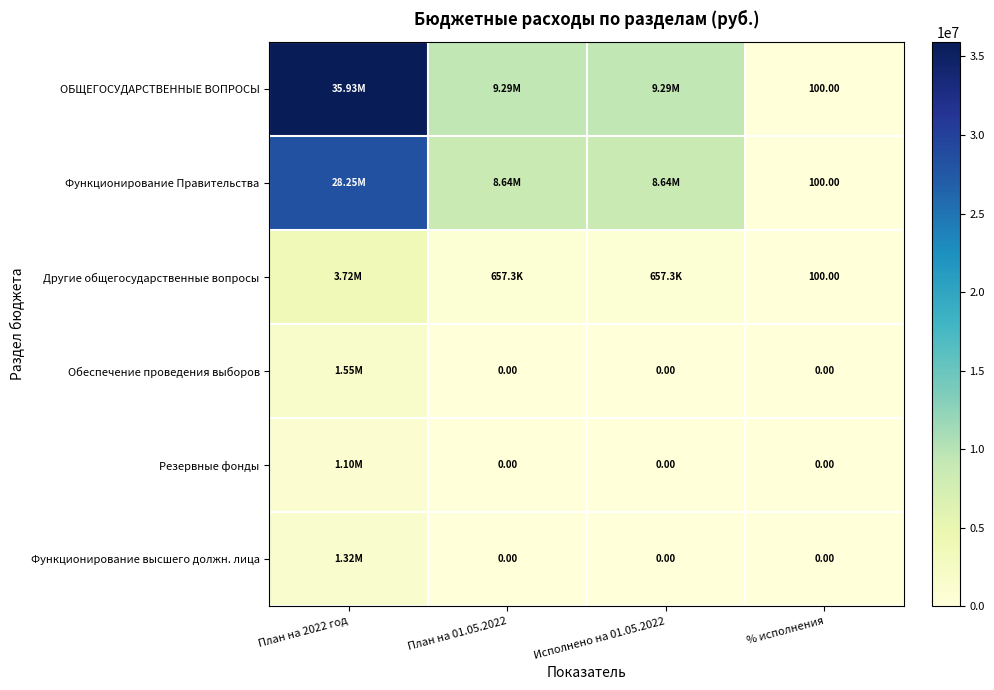

What is the difference between the highest and lowest values at Исполнено на 01.05.2022?

9294349.2